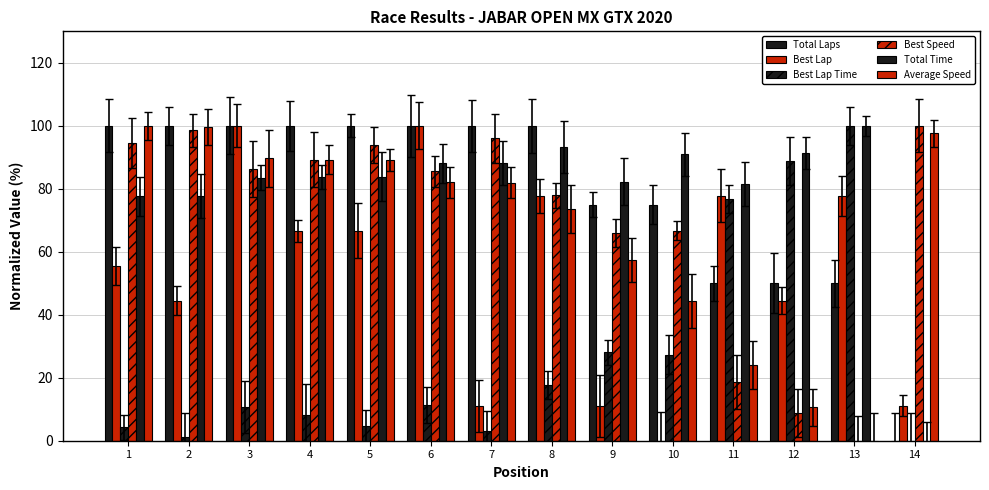

How many values in Total Time are above zero?

13